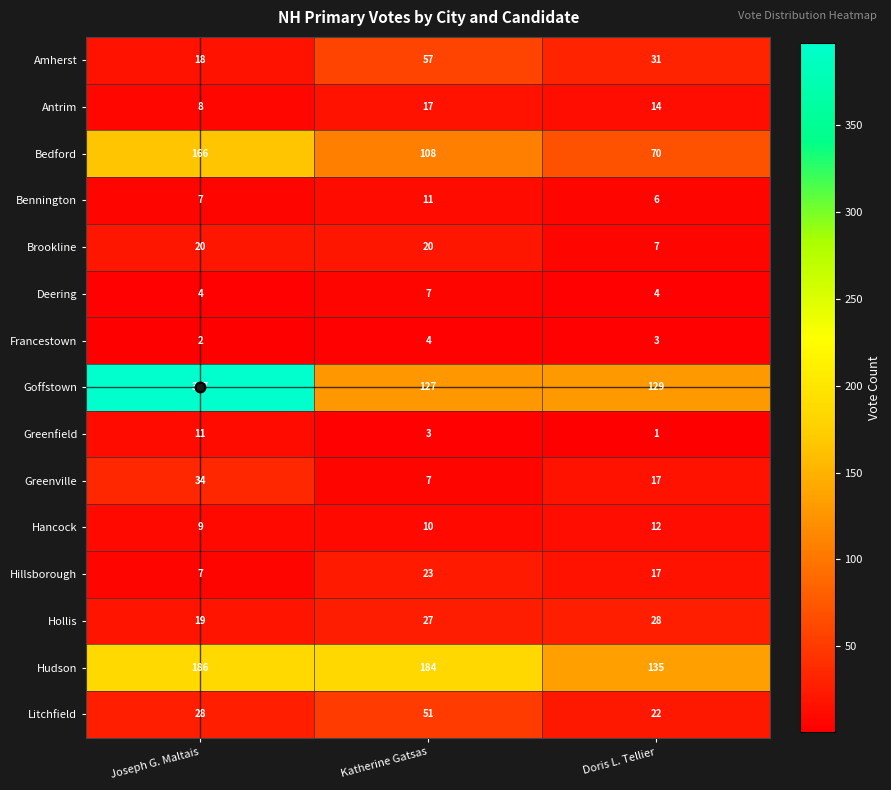

What is the total value across all series at Doris L. Tellier?

496